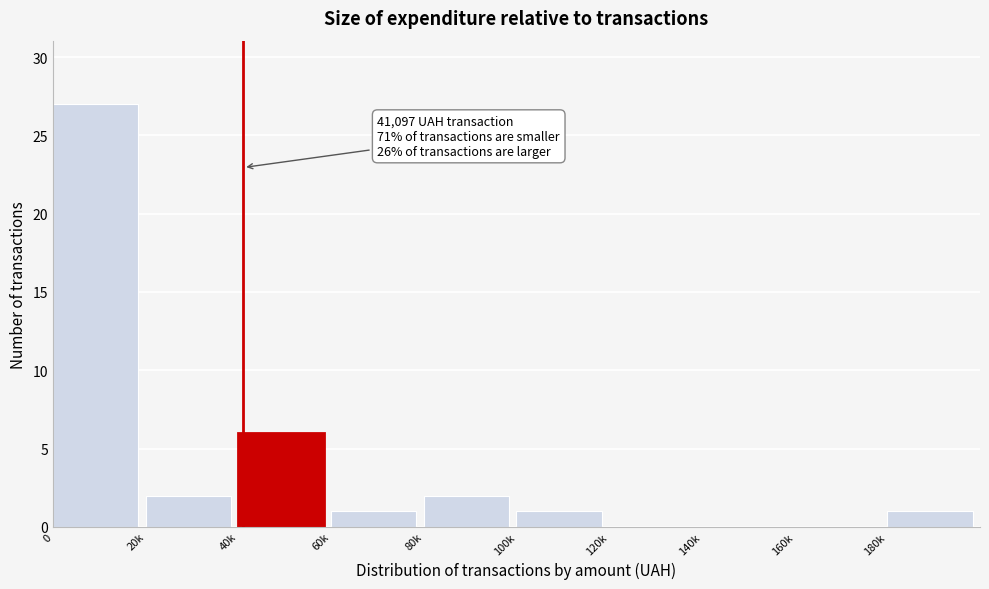

Reading right to left, list all the values displayed in this chart.

180k=1	160k=0	140k=0	120k=0	100k=1	80k=2	60k=1	40k=6	20k=2	0=27